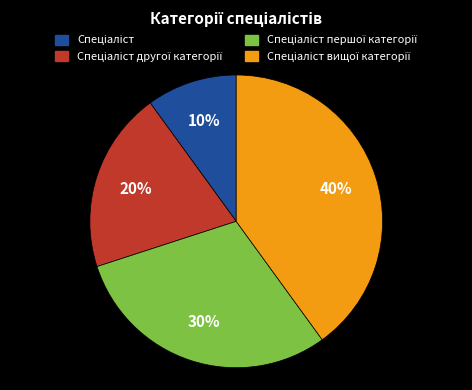

To the nearest percent, what is the difference between the largest and smallest slice percentages?

30%